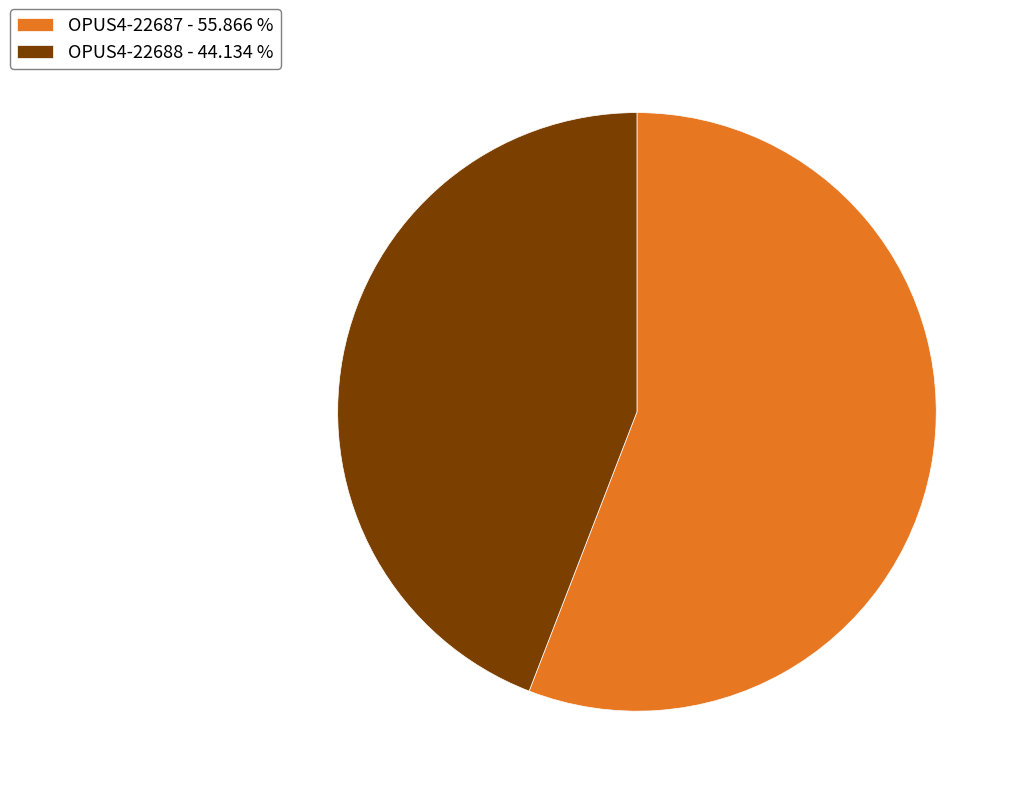

Which has a higher value, OPUS4-22688 - 44.134 % or OPUS4-22687 - 55.866 %?

OPUS4-22687 - 55.866 %